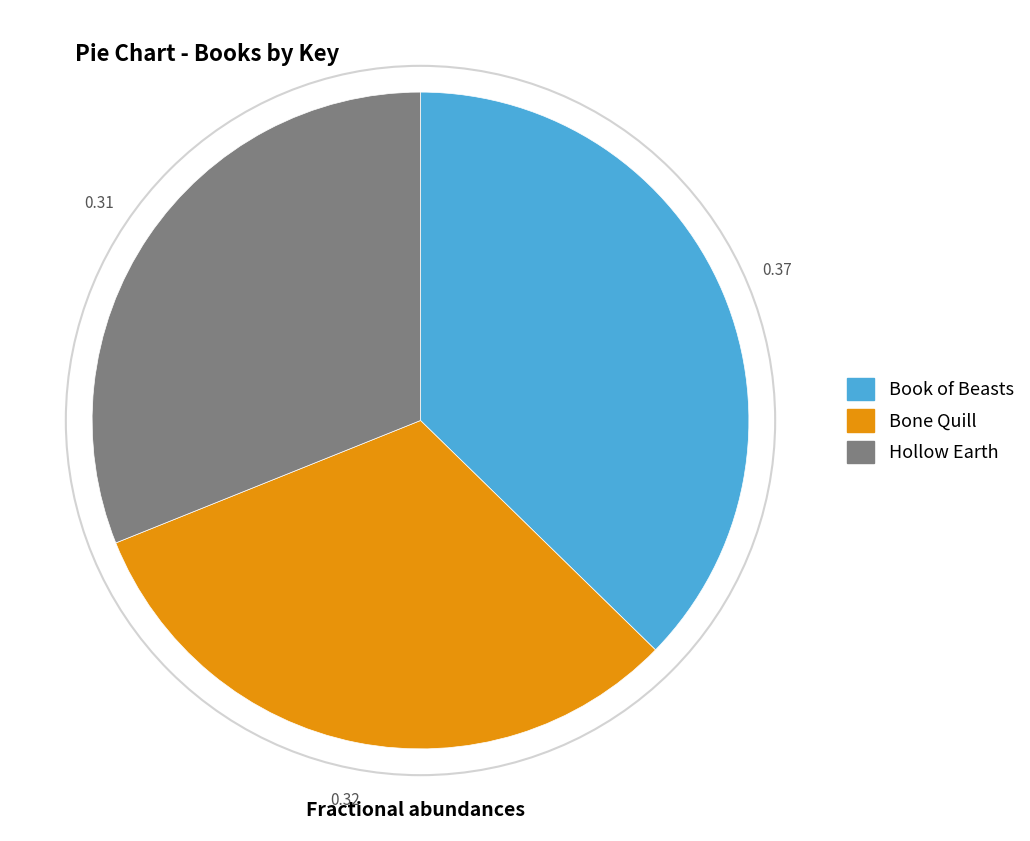

Is it true that Bone Quill is 32% of the pie?

True